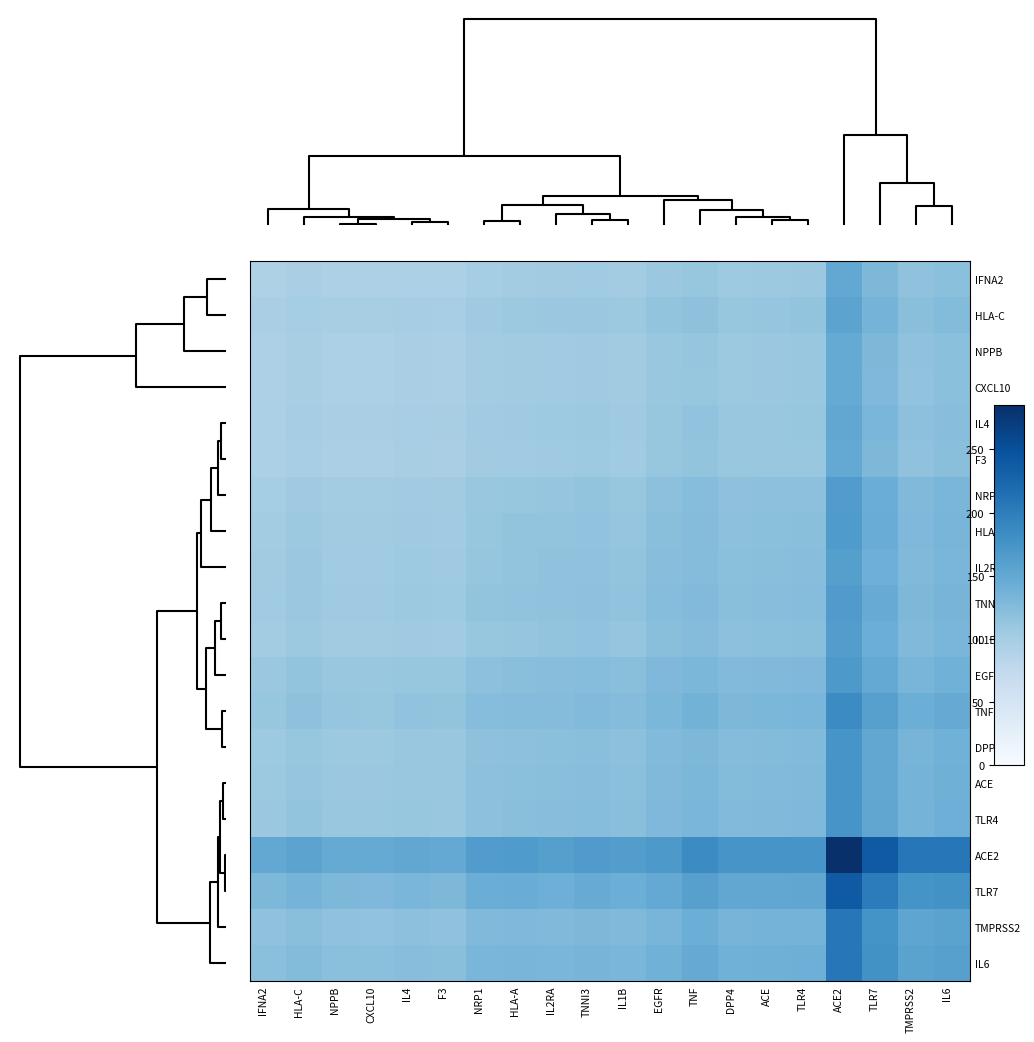

How many data points does each series have?

20